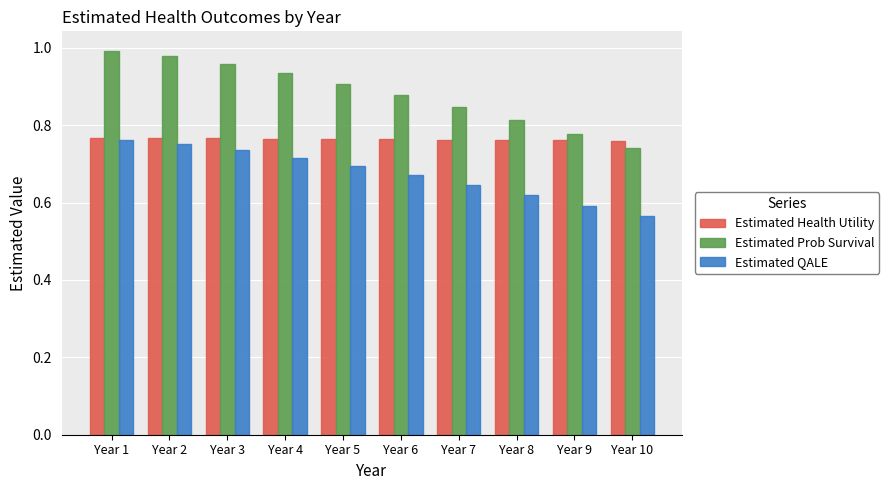

At which label does Estimated QALE reach its peak?

Year 1